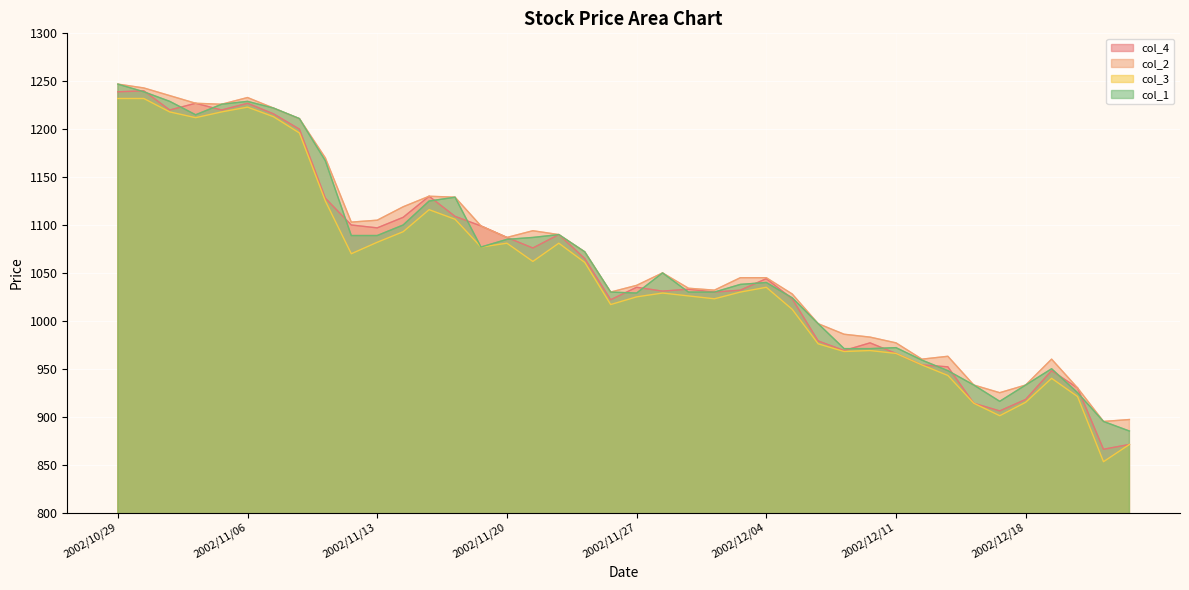

What is the sum of the col_4 values at 2002/10/31 and 2002/11/06?

2447